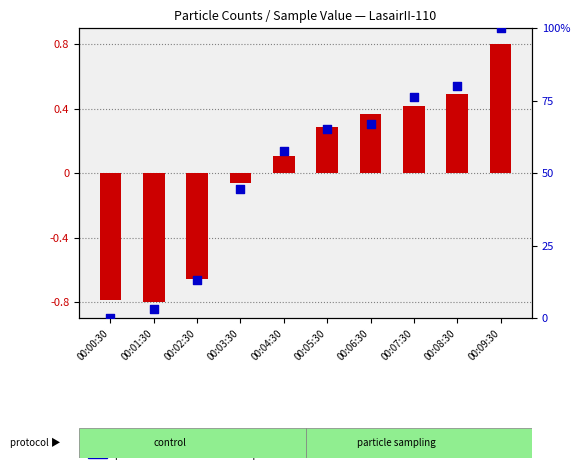

At which category is the sum across all series the highest?

00:09:30